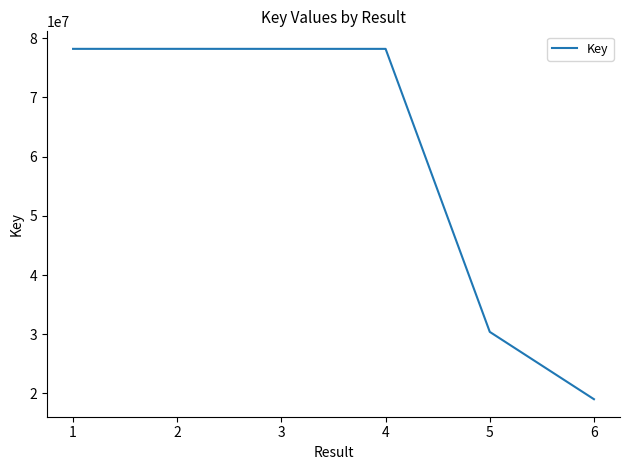

What is the approximate value at 4, to the nearest 10?

78197510